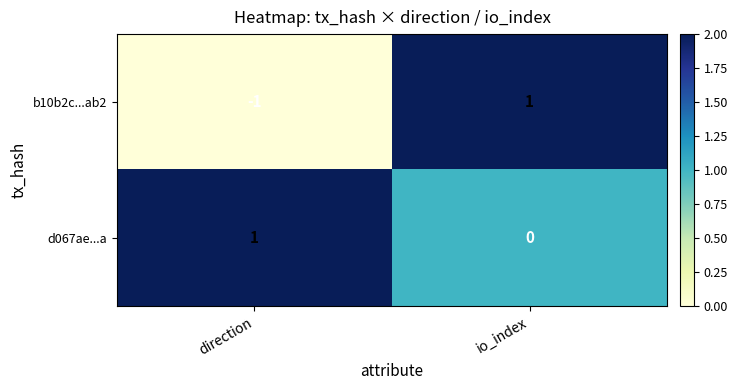

True or false: d067ae...a has a value of 1 at direction.

True